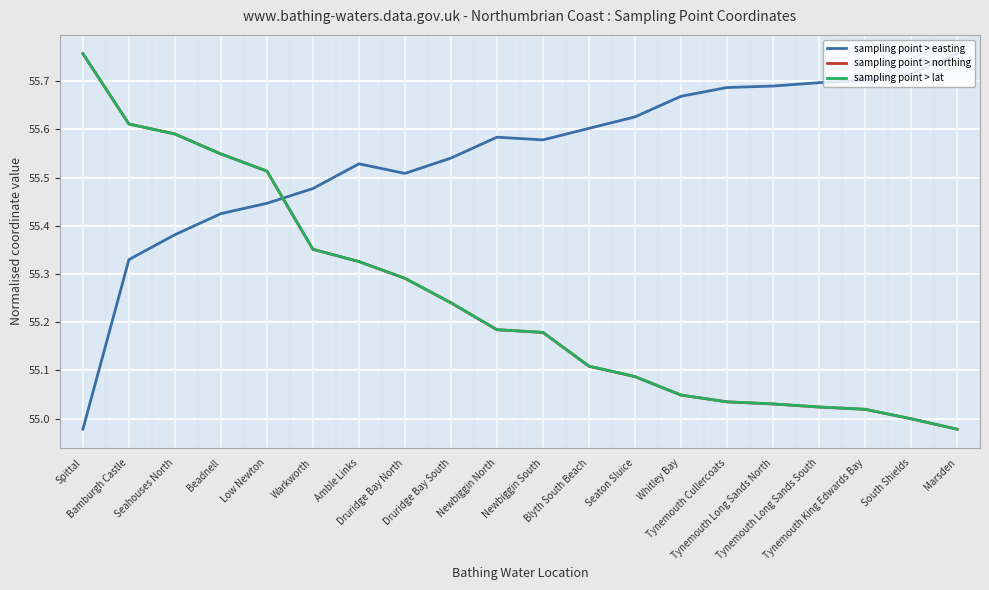

The sampling point > northing series shows 55.6 at Bamburgh Castle. True or false?

True